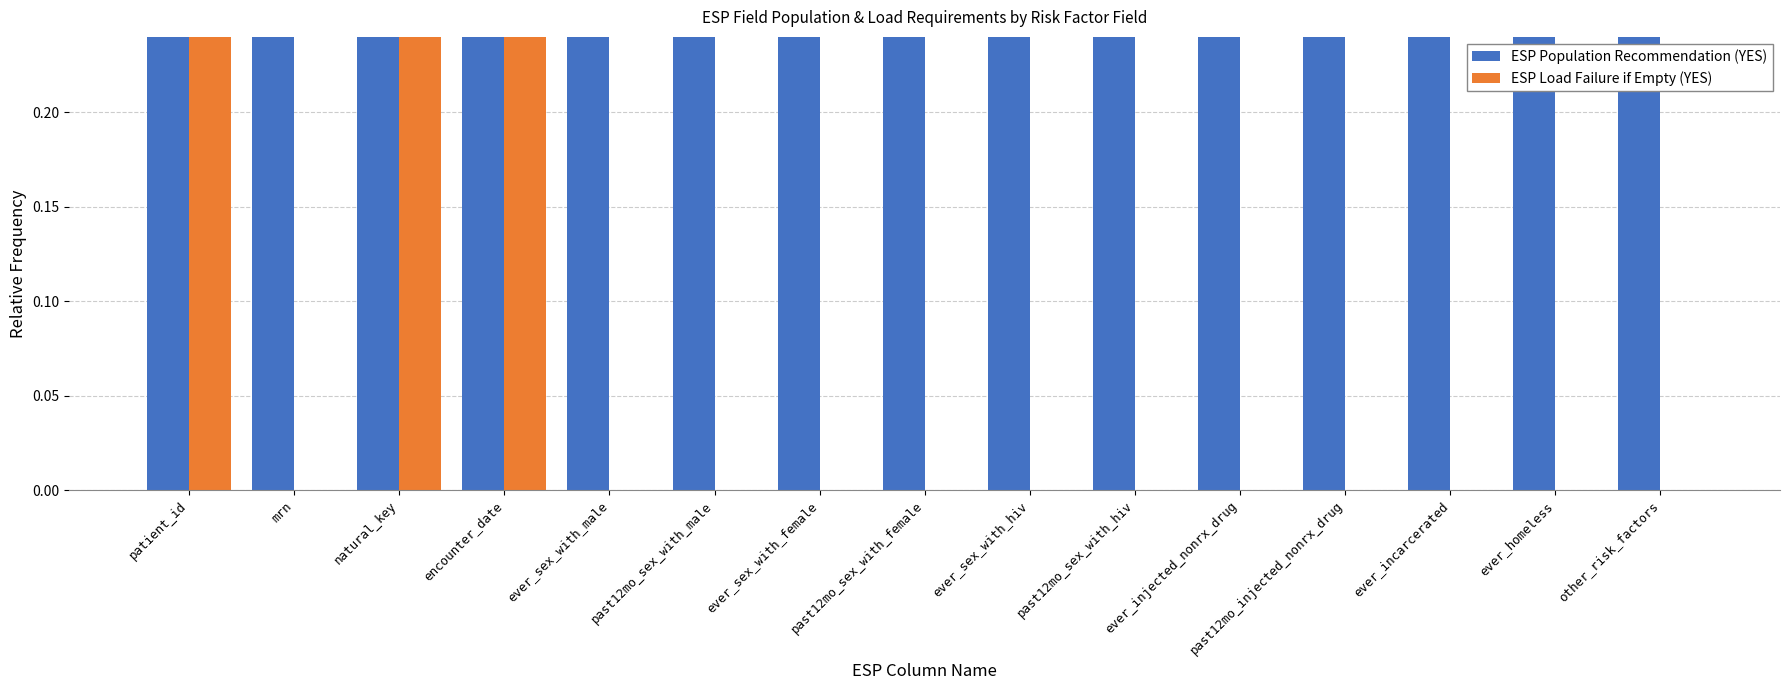

At how many categories does at least one series exceed 0?

15